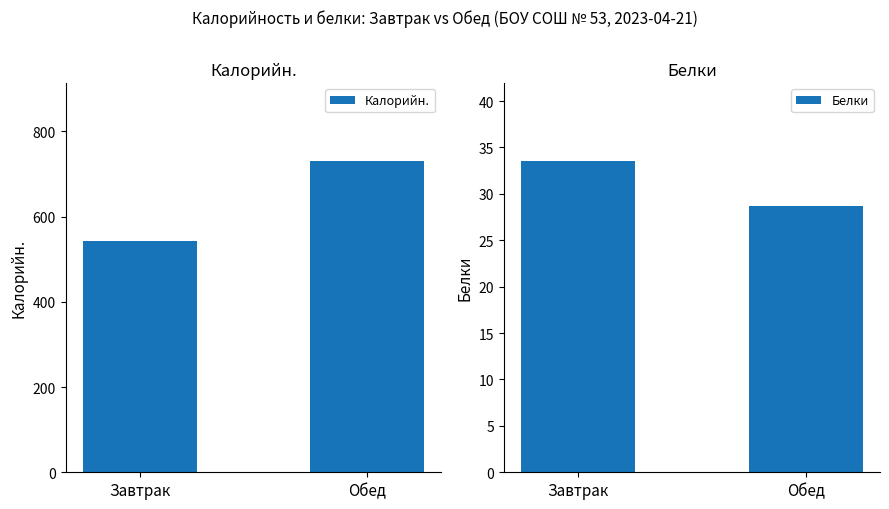

Reading left to right, transcribe all the data shown in this chart.

Калорийн.: Завтрак=543.4	Обед=730.6
Белки: Завтрак=33.6	Обед=28.7